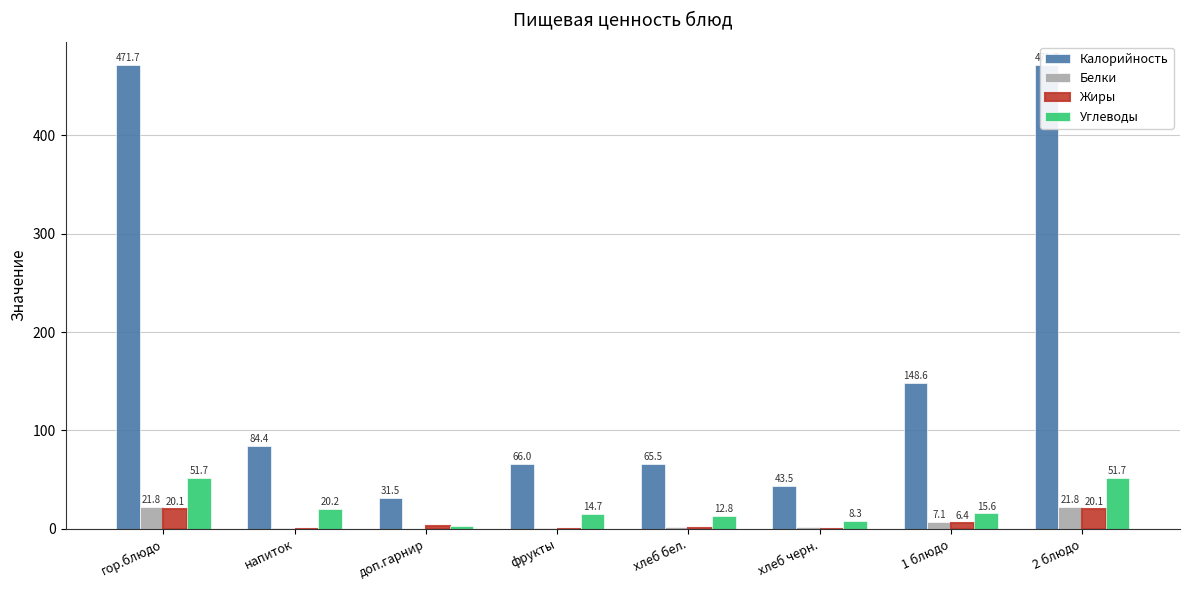

What is the label of the 6th bar from the left?

хлеб черн.